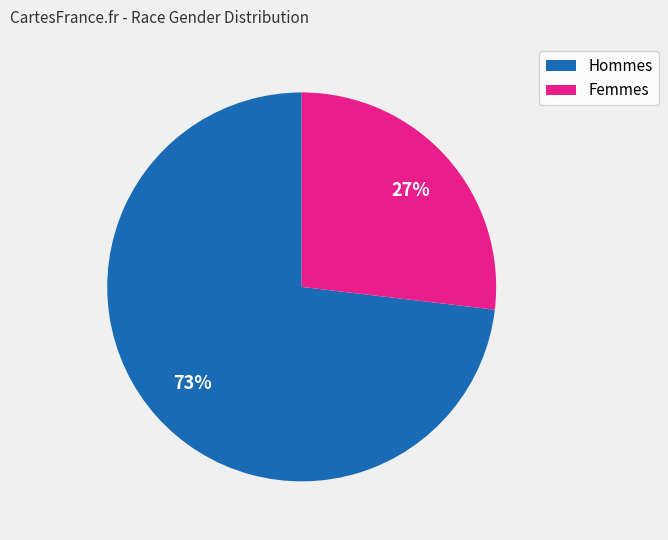

Is there a majority slice in this chart?

Yes